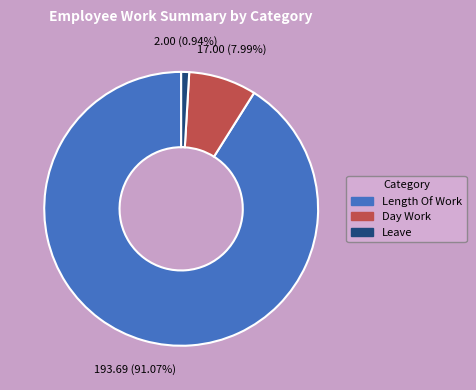

How many segments does this pie chart have?

3